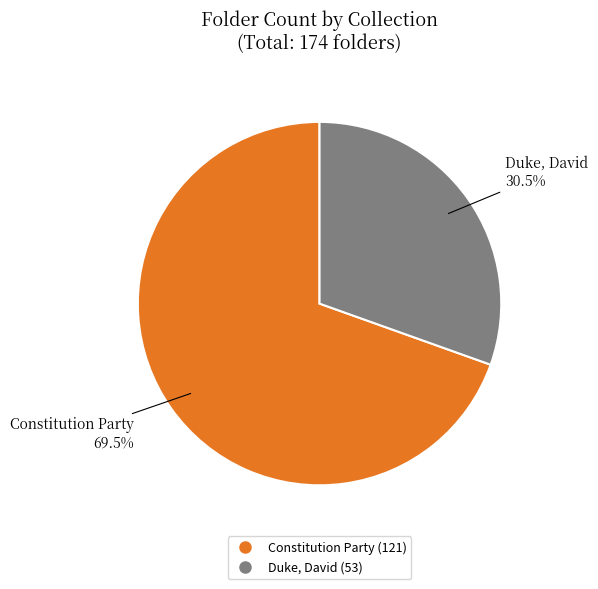

Count the number of slices in the pie.

2